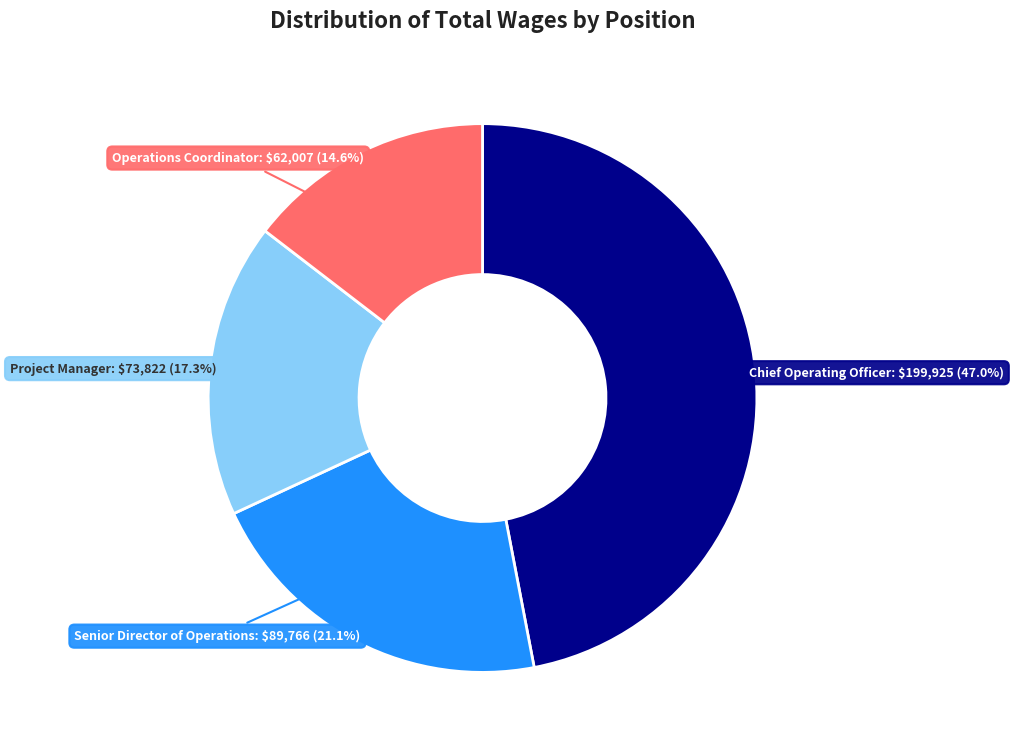

How many slices are in this pie chart?

4